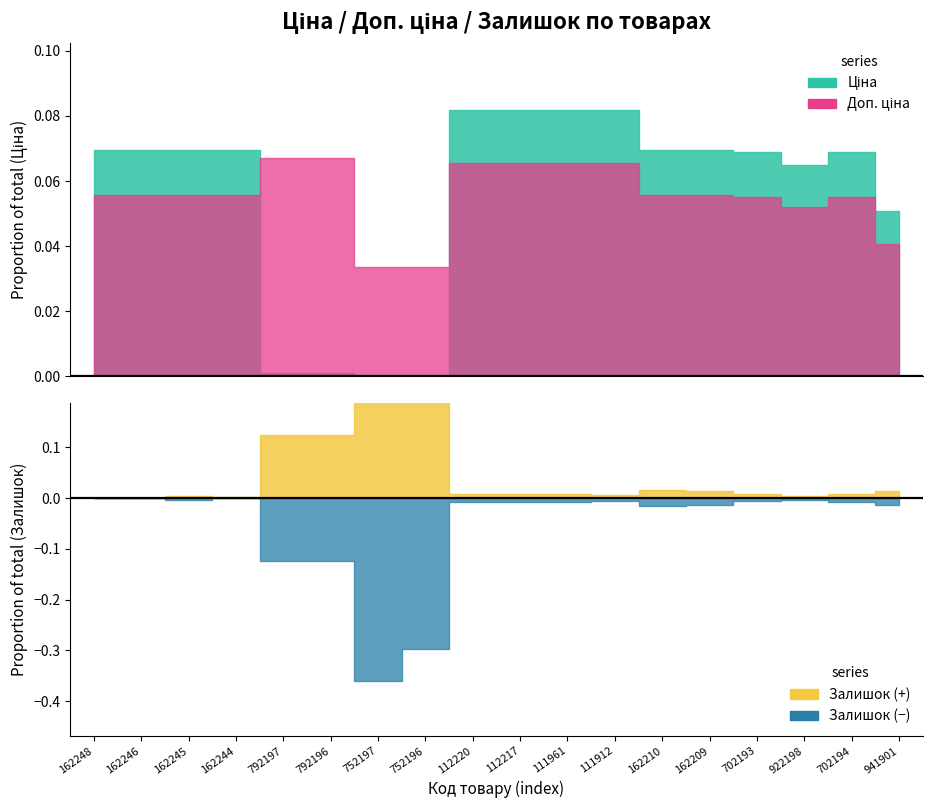

True or false: Залишок and Ціна intersect in this chart.

True